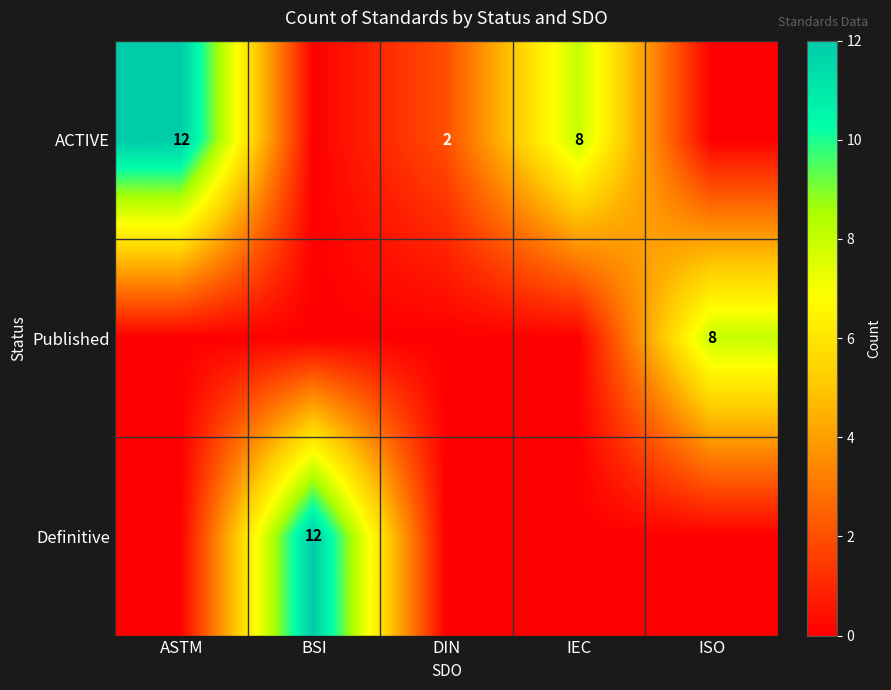

The value of ACTIVE at DIN is 2. True or false?

True